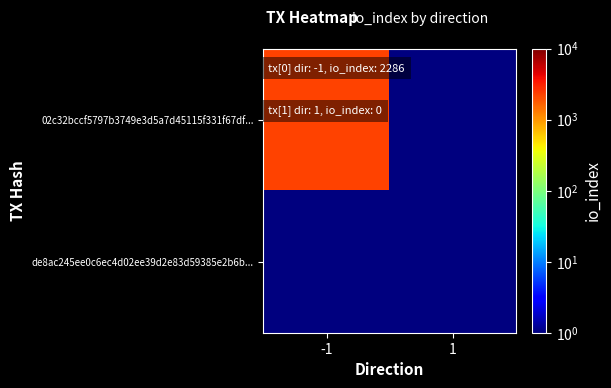

List the series in order of their peak value, highest first.

02c32bccf5797b3749e3d5a7d45115f331f67df..., de8ac245ee0c6ec4d02ee39d2e83d59385e2b6b...